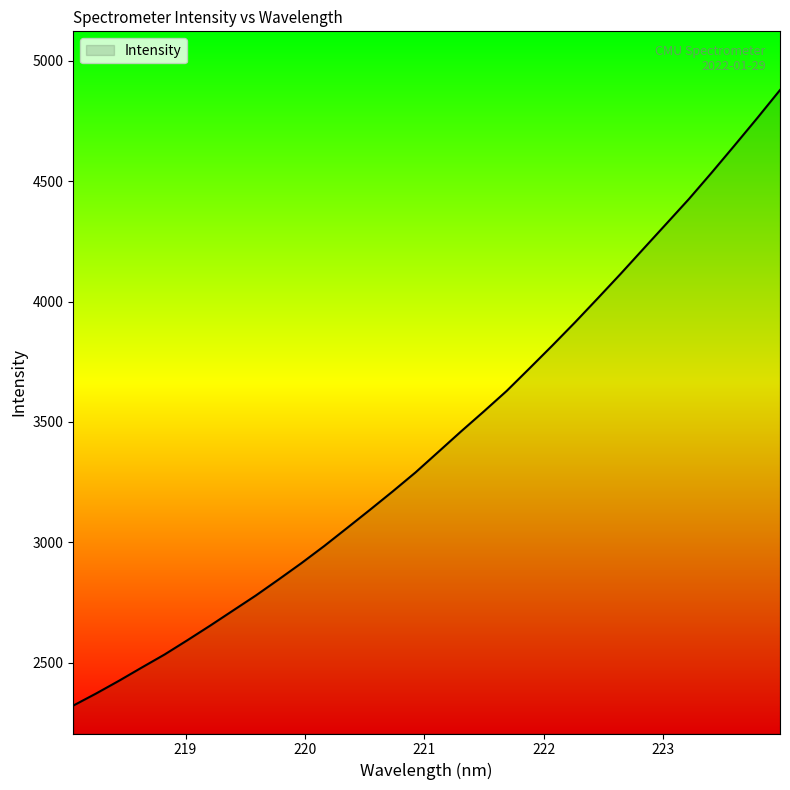

How many distinct data groups are displayed?

1